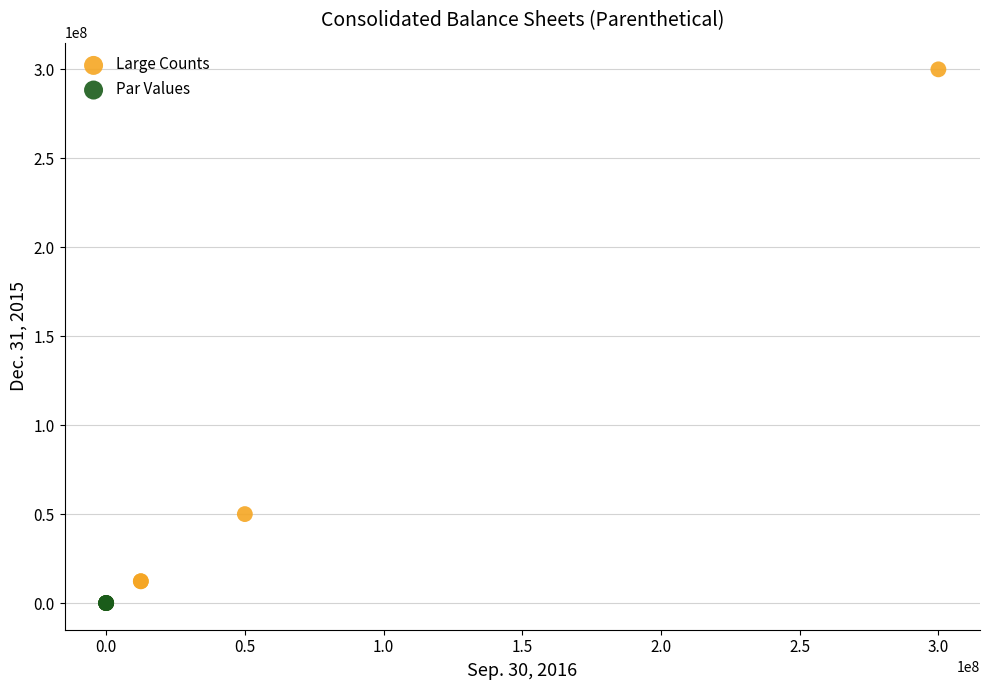

Which series has the widest spread of Y values?

Large Counts